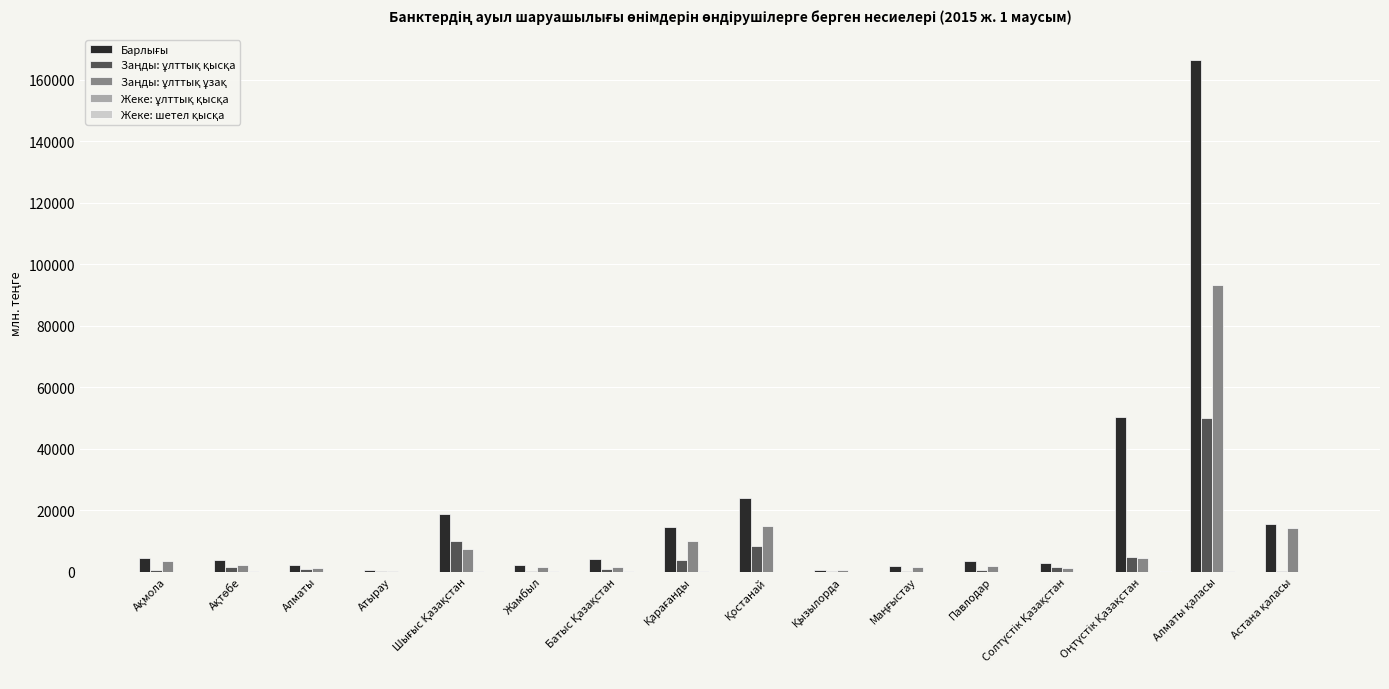

How many categories are shown in the chart?

16